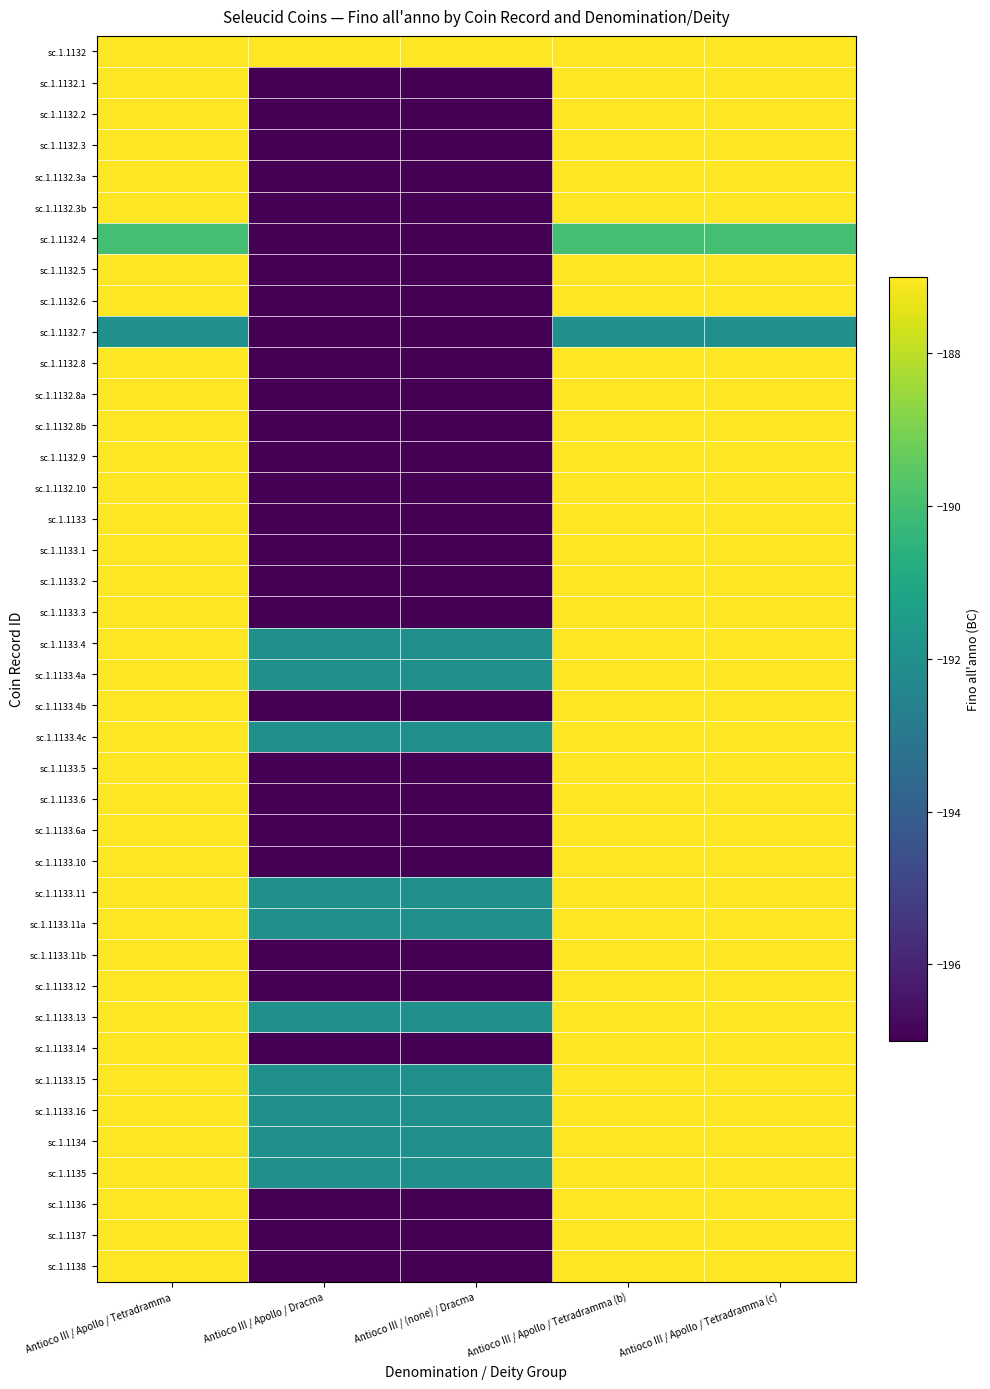

What is the total value across all series at Antioco III / (none) / Dracma?

-7820